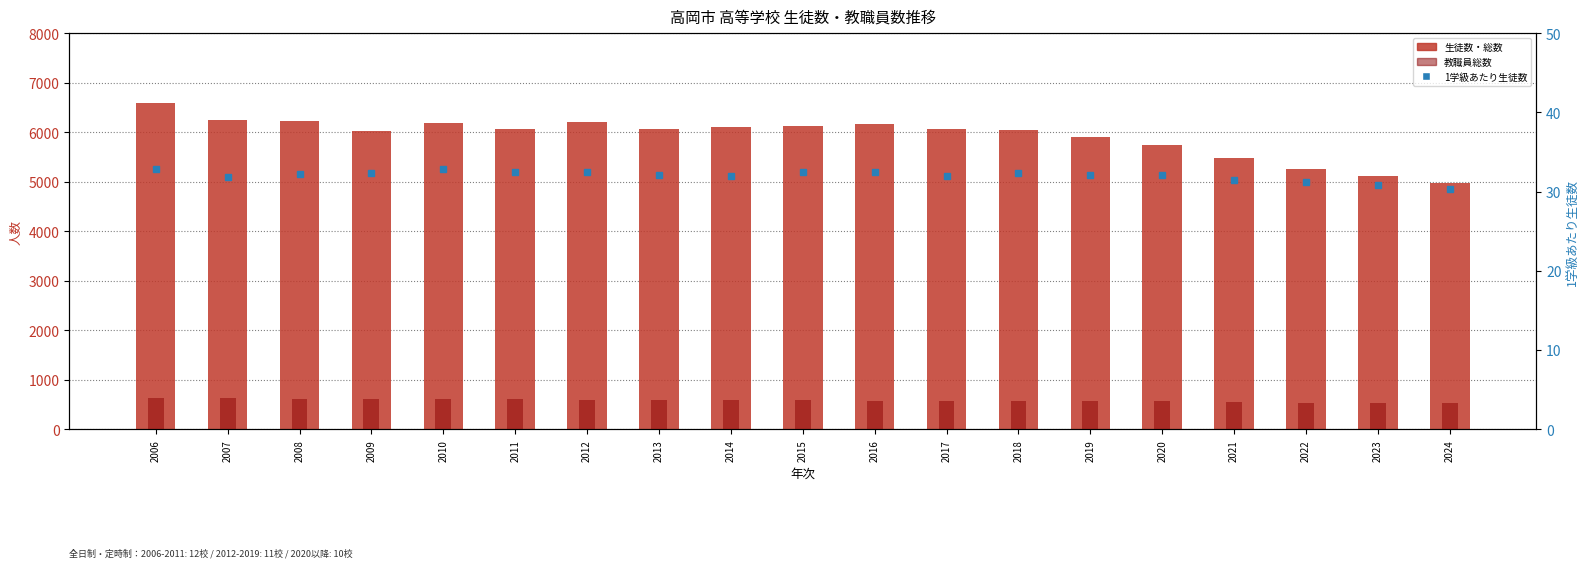

Reading left to right, what are all the values shown in this chart?

生徒数・総数: 2006=6599.0	2007=6248.0	2008=6217.0	2009=6016.0	2010=6181.0	2011=6069.0	2012=6205.0	2013=6056.0	2014=6108.0	2015=6133.0	2016=6165.0	2017=6074.0	2018=6044.0	2019=5901.0	2020=5750.0	2021=5472.0	2022=5265.0	2023=5110.0	2024=4970.0
教職員総数: 2006=630.0	2007=622.0	2008=609.0	2009=615.0	2010=616.0	2011=614.0	2012=597.0	2013=593.0	2014=598.0	2015=591.0	2016=581.0	2017=578.0	2018=574.0	2019=567.0	2020=563.0	2021=556.0	2022=540.0	2023=531.0	2024=529.0
1学級あたり生徒数: 2006=32.8	2007=31.9	2008=32.2	2009=32.3	2010=32.9	2011=32.5	2012=32.5	2013=32.0	2014=32.0	2015=32.5	2016=32.5	2017=32.0	2018=32.3	2019=32.1	2020=32.1	2021=31.4	2022=31.2	2023=30.8	2024=30.3